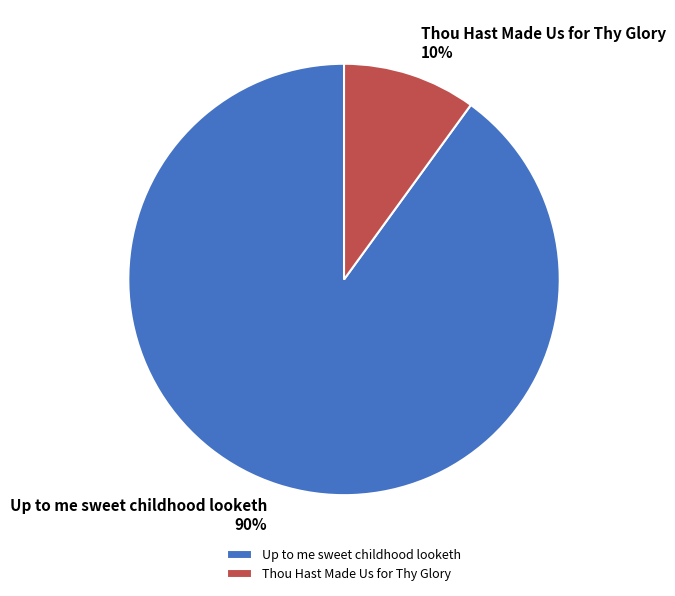

How many slices are in this pie chart?

2